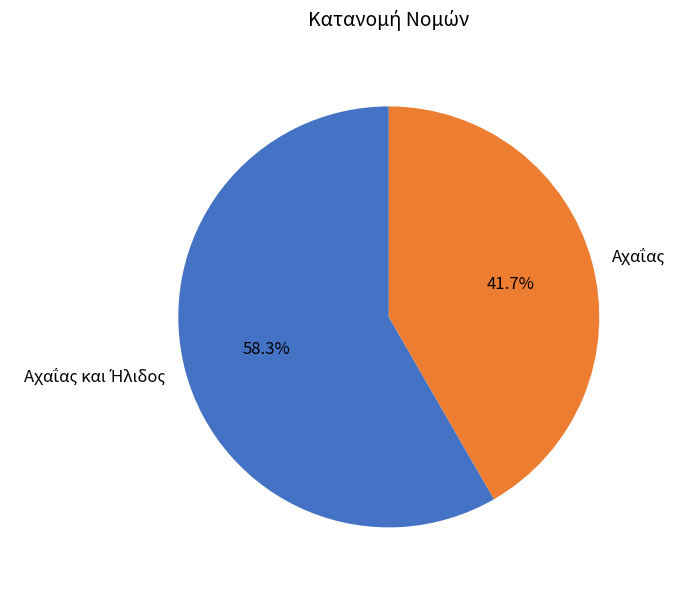

Is there a majority slice in this chart?

Yes